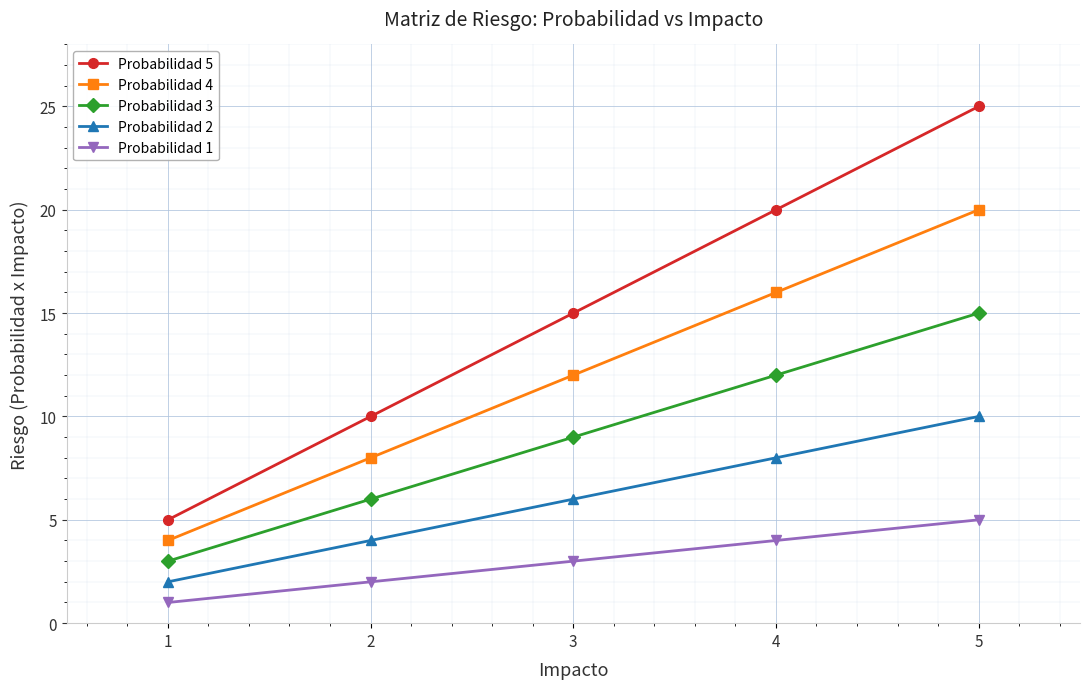

At 1, list the series in order from smallest to largest.

Probabilidad 1, Probabilidad 2, Probabilidad 3, Probabilidad 4, Probabilidad 5